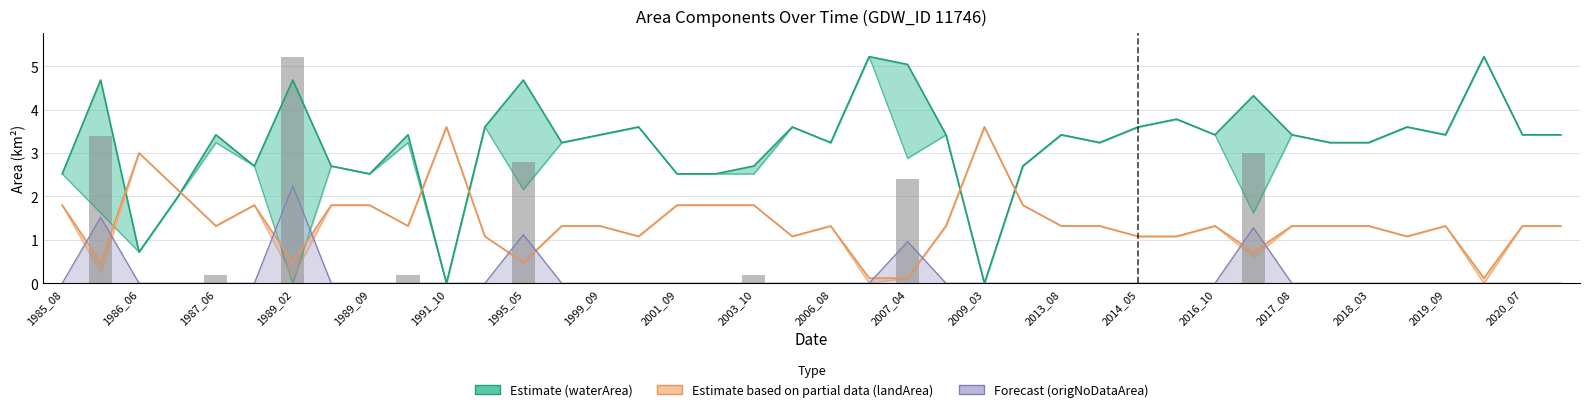

At which label does landArea first exceed 1?

1985_08